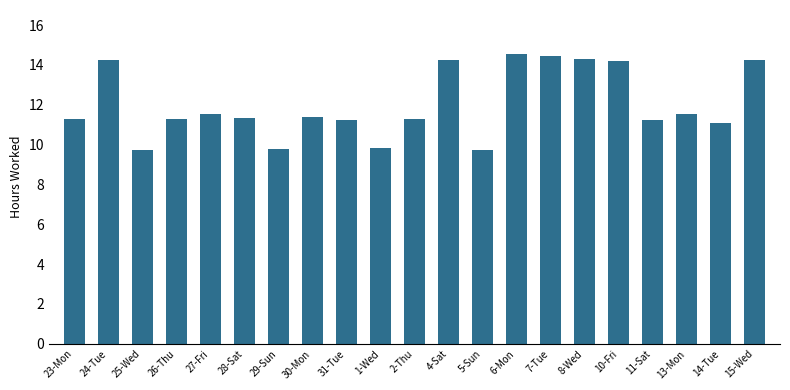

What is the label of the 7th bar from the left?

29-Sun